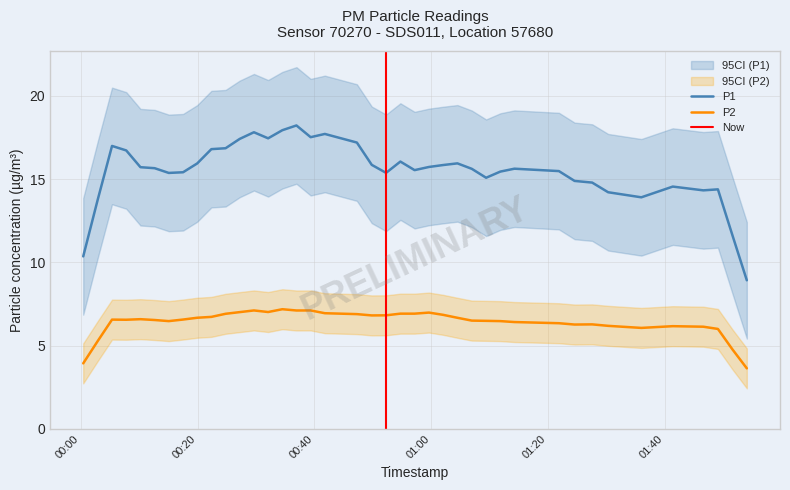

True or false: P2 and P1 intersect in this chart.

False